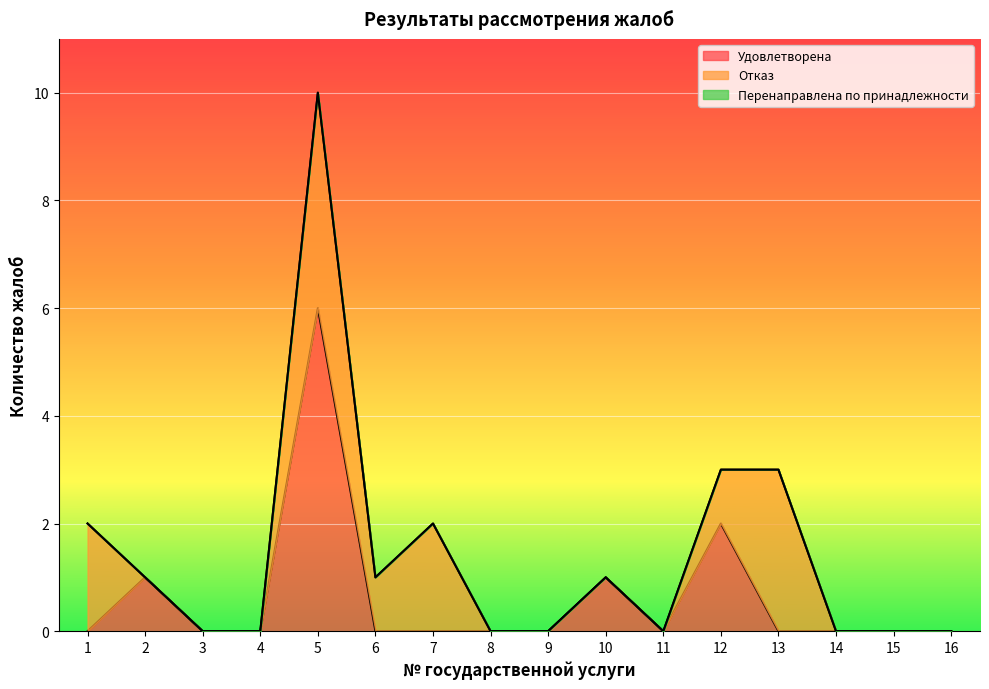

Does the chart display data point markers on the line(s)?

No